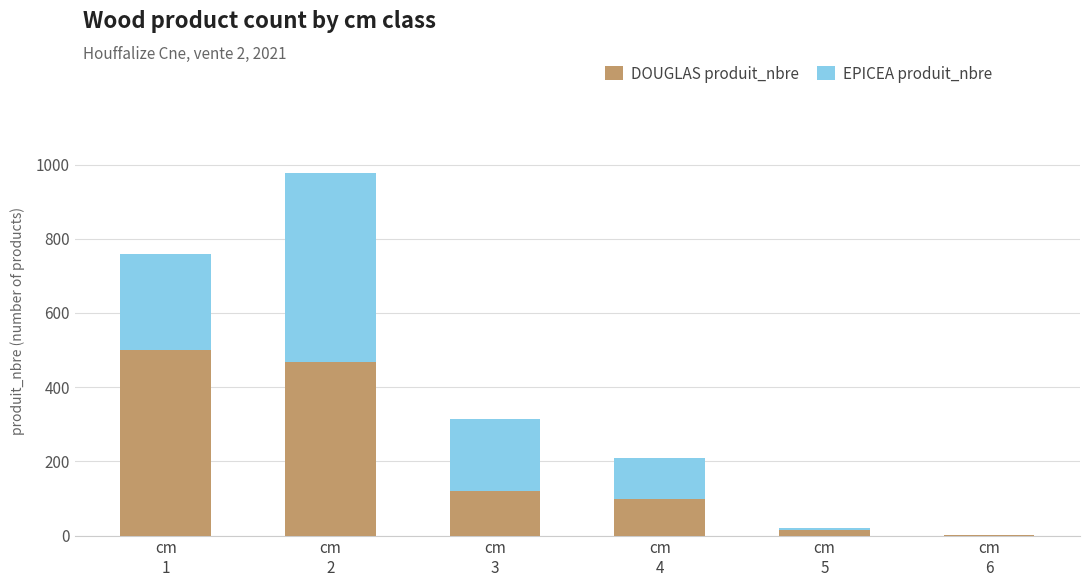

What is the highest value of the DOUGLAS produit_nbre series?

501